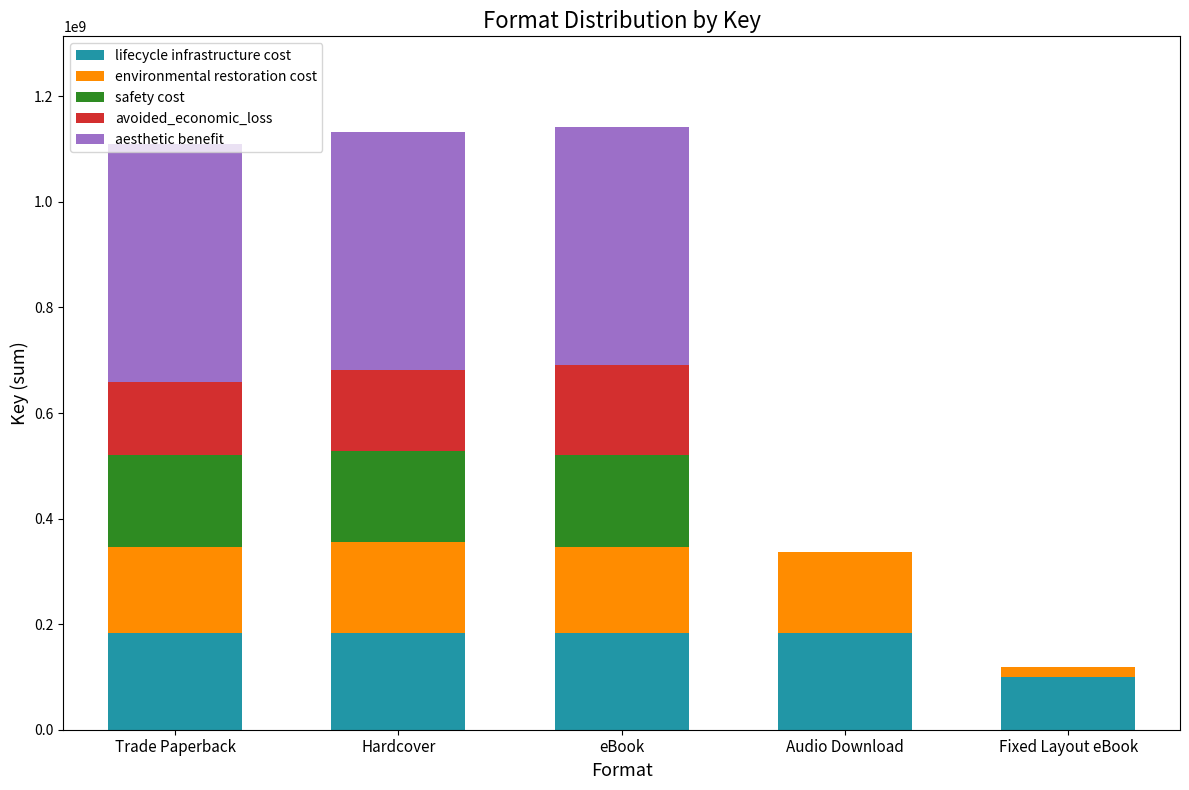

What is the sum of the lifecycle infrastructure cost values at eBook and Audio Download?

365383852